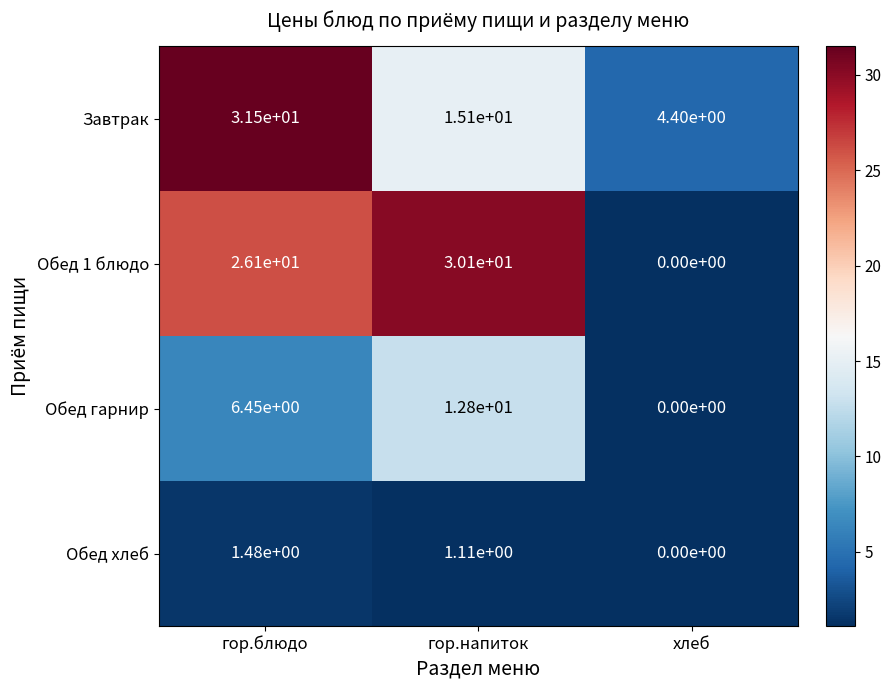

At гор.напиток, list the series in order from smallest to largest.

Обед хлеб, Обед гарнир, Завтрак, Обед 1 блюдо